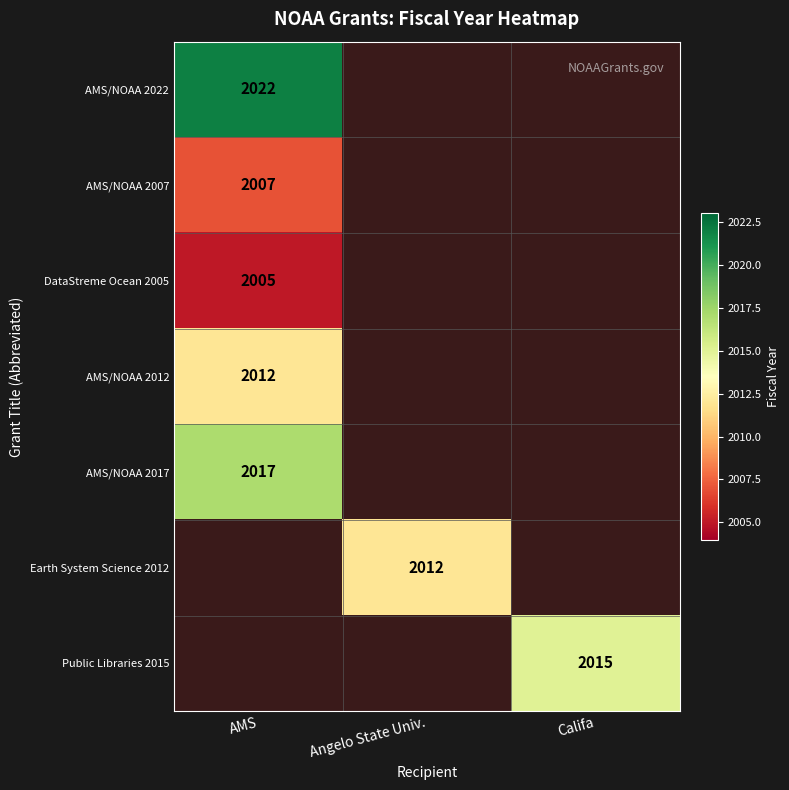

The value of AMS/NOAA 2022 at AMS is 2022. True or false?

True